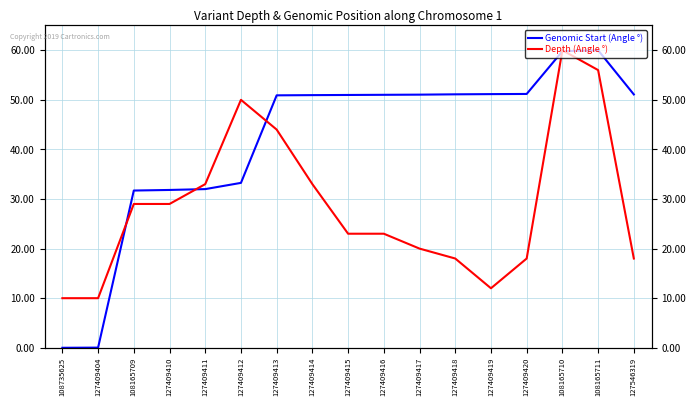

Where is the first local maximum for Genomic Start (Angle °)?

108165711